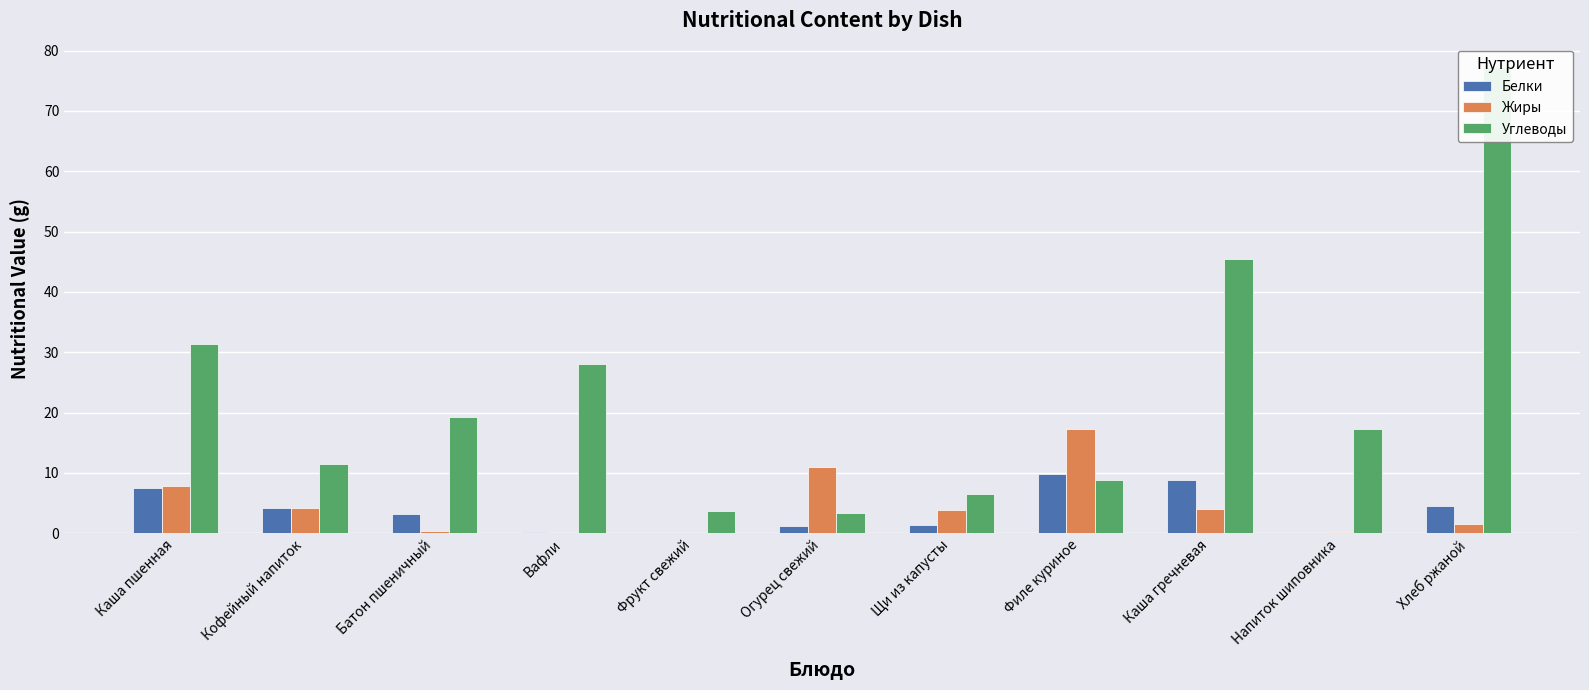

What is the average value of the Углеводы series?

22.9